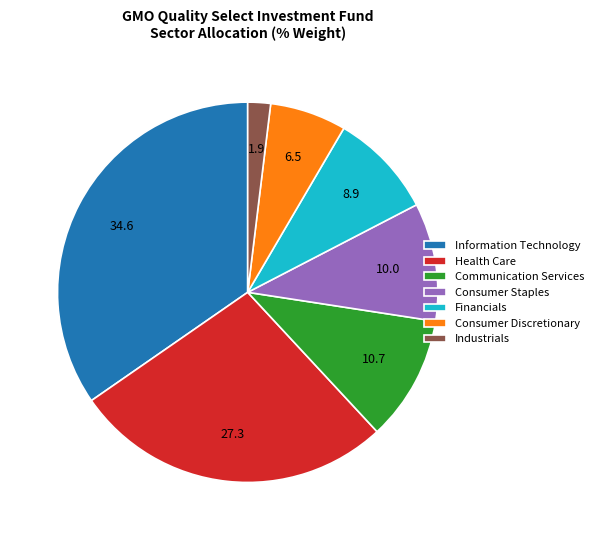

Is the sum of Health Care and Consumer Staples greater than half?

No